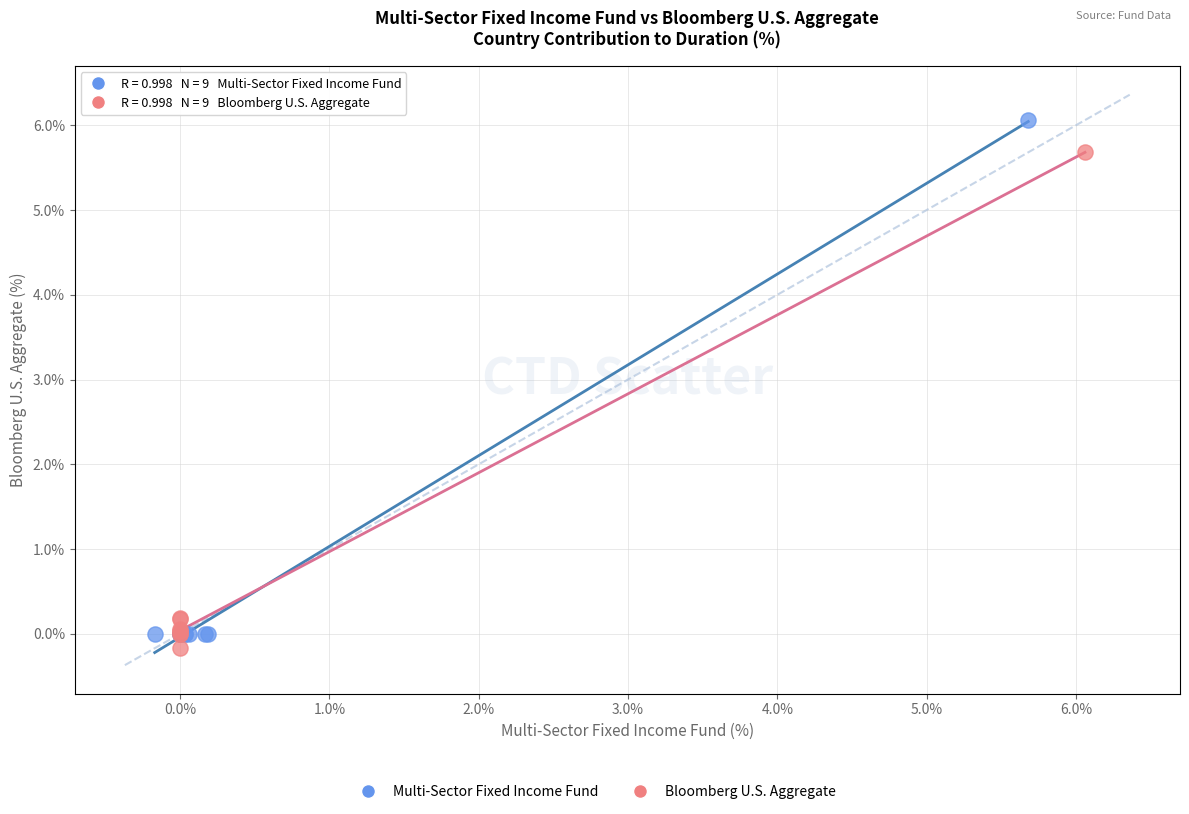

Which series has the largest Y range (max minus min)?

Multi-Sector Fixed Income Fund